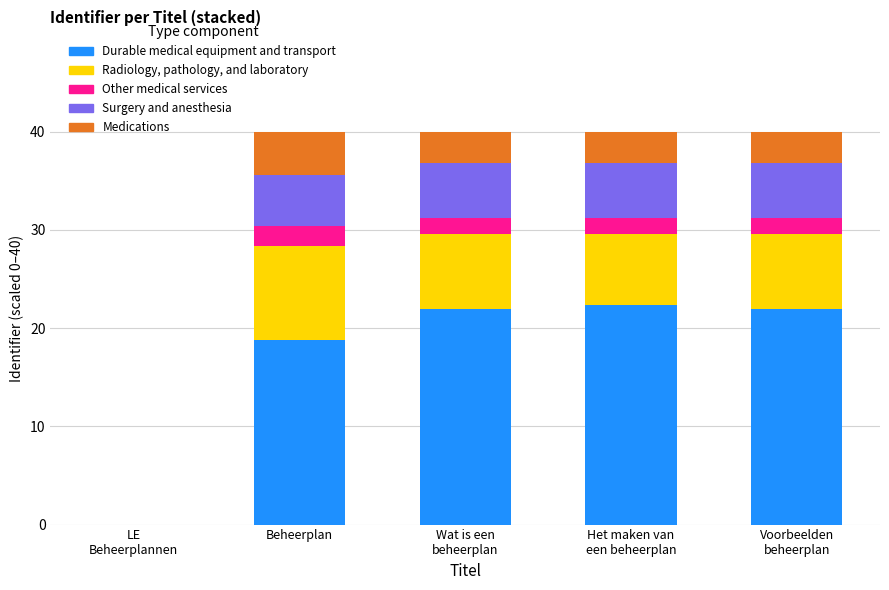

What is the sum of all Durable medical equipment and transport values?

85.2